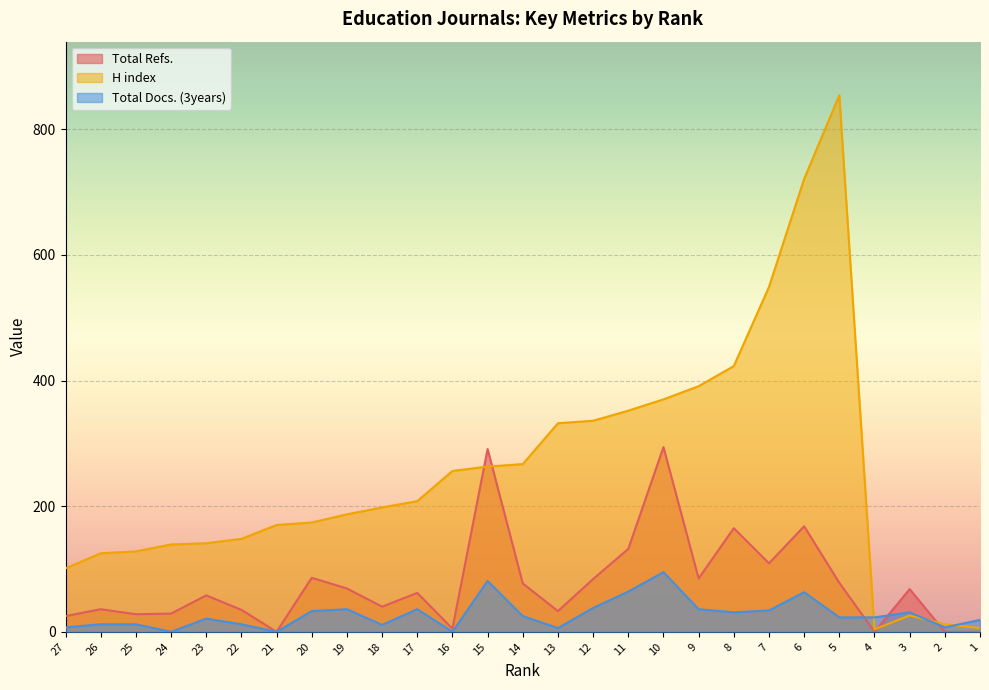

What is the approximate value of Total Docs. (3years) at 25, to the nearest 5?

10